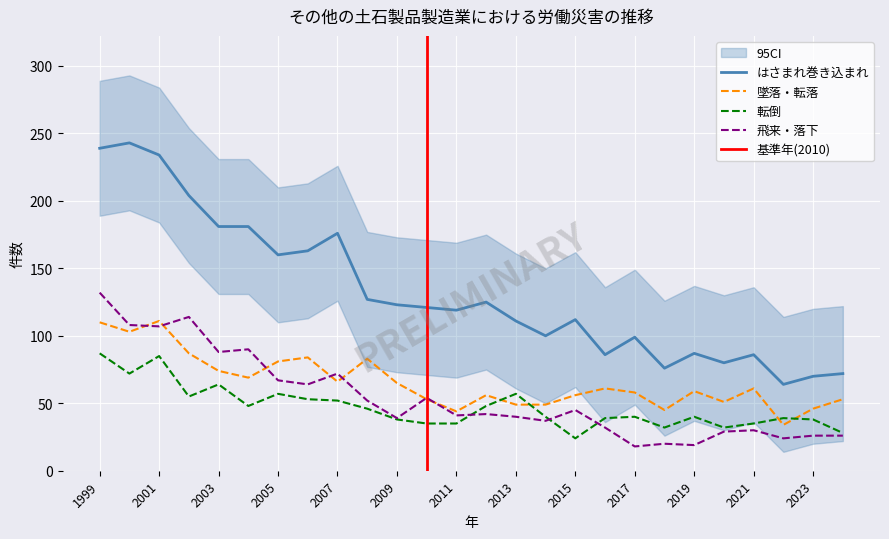

What is the sum of the 墜落・転落 values at 2003 and 2023?

120